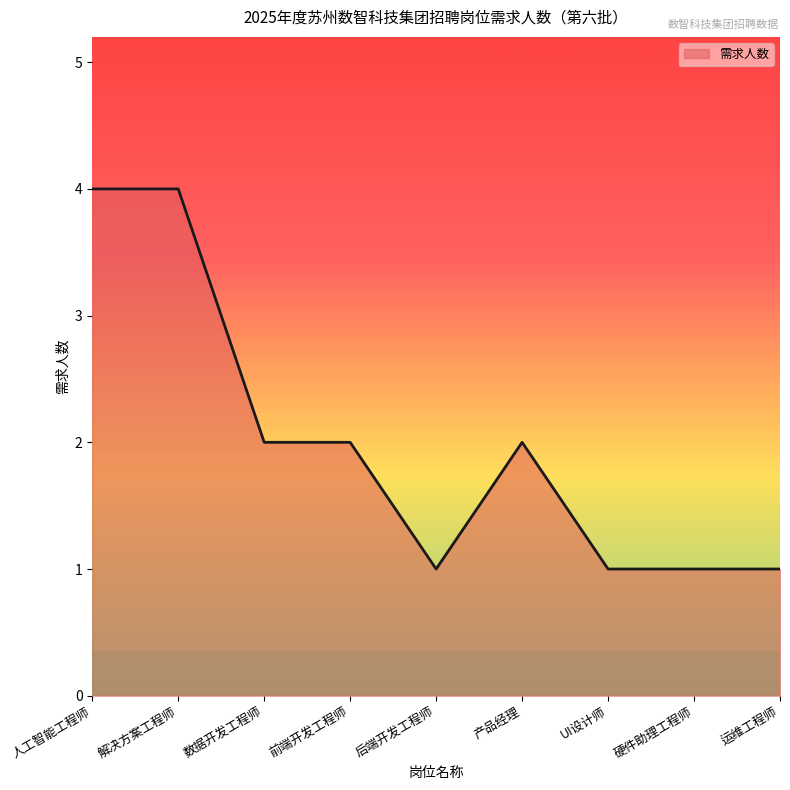

List the labels in order of value, smallest first.

后端开发工程师, UI设计师, 硬件助理工程师, 运维工程师, 数据开发工程师, 前端开发工程师, 产品经理, 人工智能工程师, 解决方案工程师